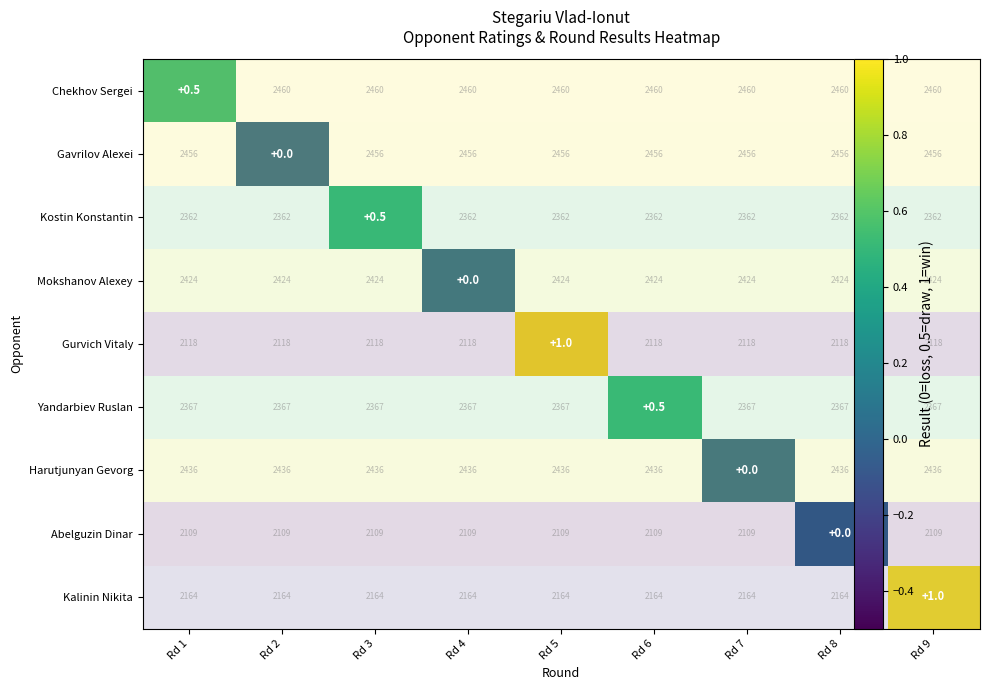

What is the greatest value displayed?

1.0